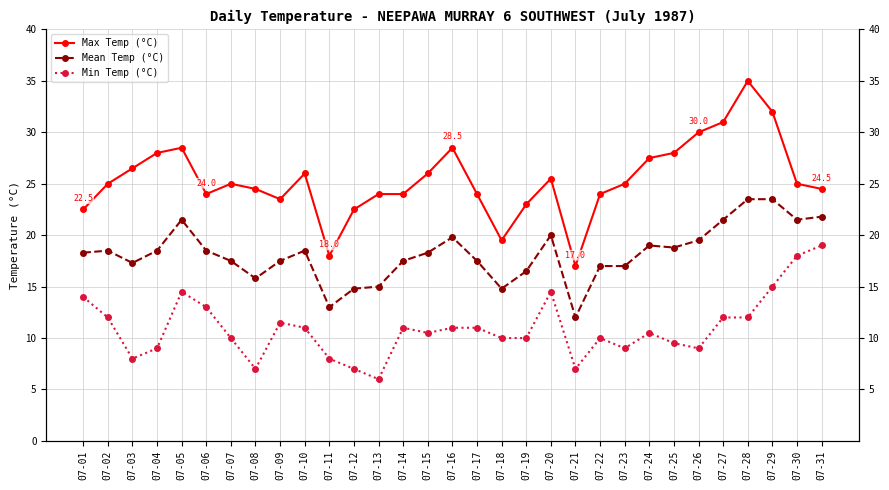

What is the value of the Mean Temp (°C) point at the 25th from the left?

18.8